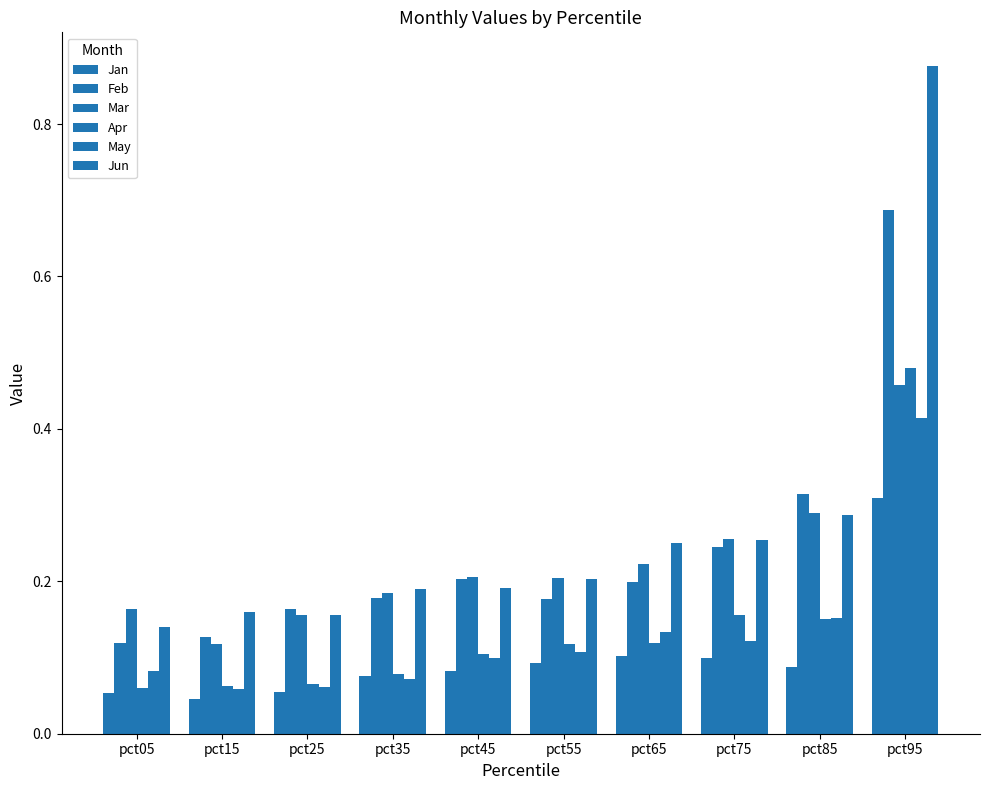

Rank the series by their maximum value, from highest to lowest.

Jun, Feb, Apr, Mar, May, Jan